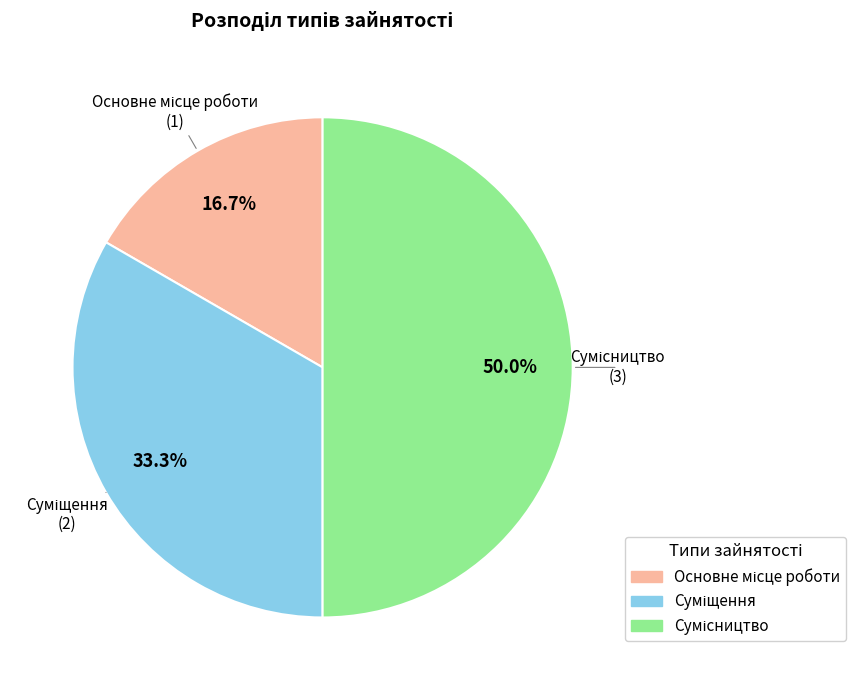

To the nearest percent, what percentage of the pie is Основне місце роботи?

17%